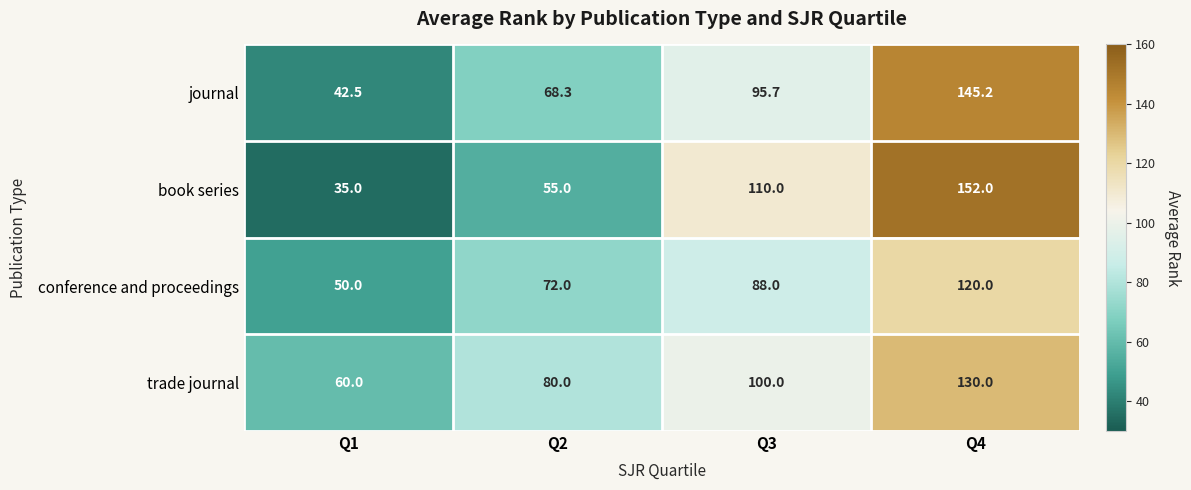

At which category is the sum across all series the highest?

Q4